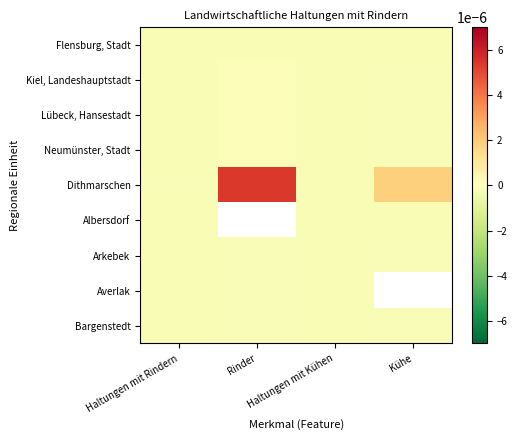

Which series has the largest total across all categories?

Dithmarschen